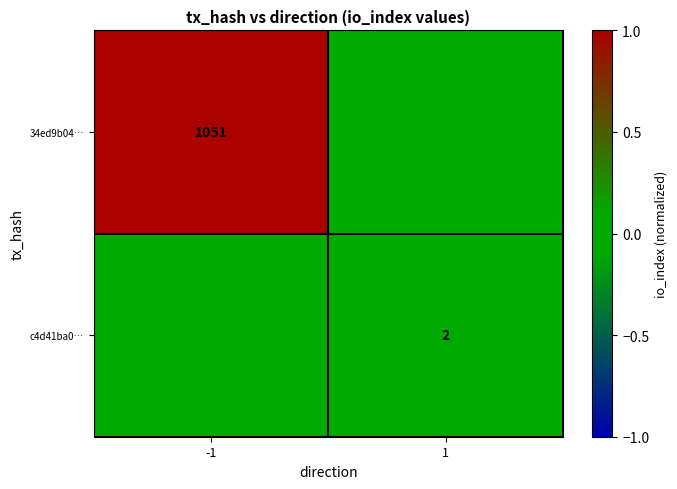

Which has a higher value, 1 or -1?

-1